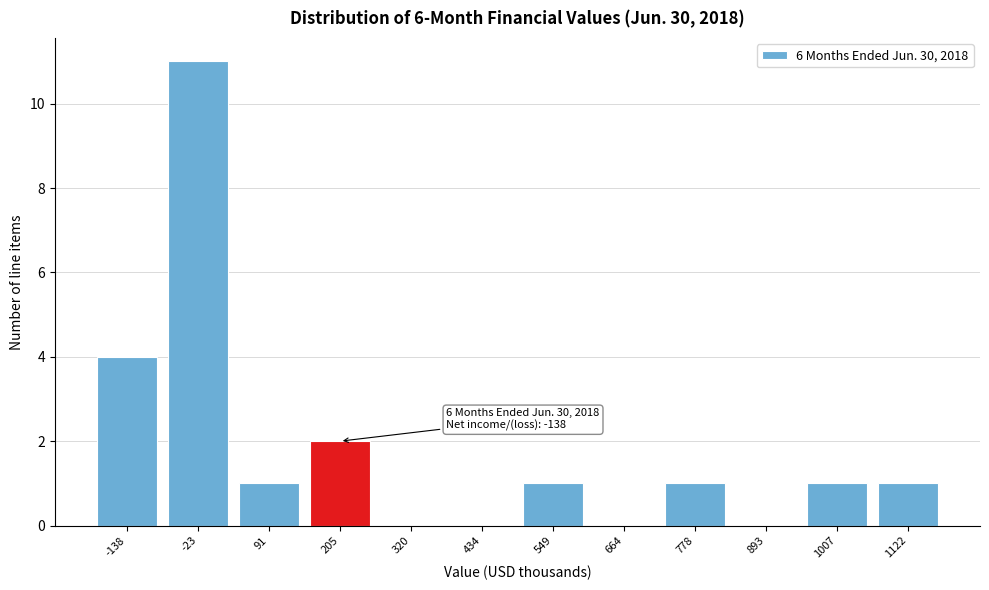

Reading right to left, extract all data points from this chart.

1122=1	1007=1	893=0	778=1	664=0	549=1	434=0	320=0	205=2	91=1	-23=11	-138=4